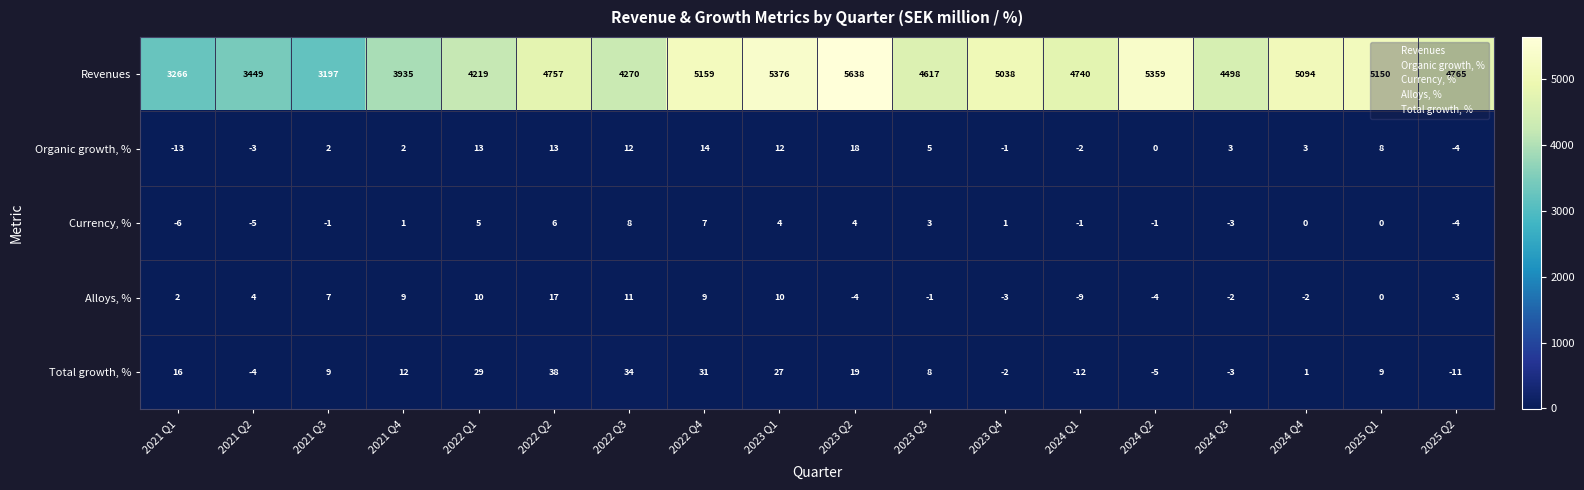

How many data points in Currency, % are less than 1?

9